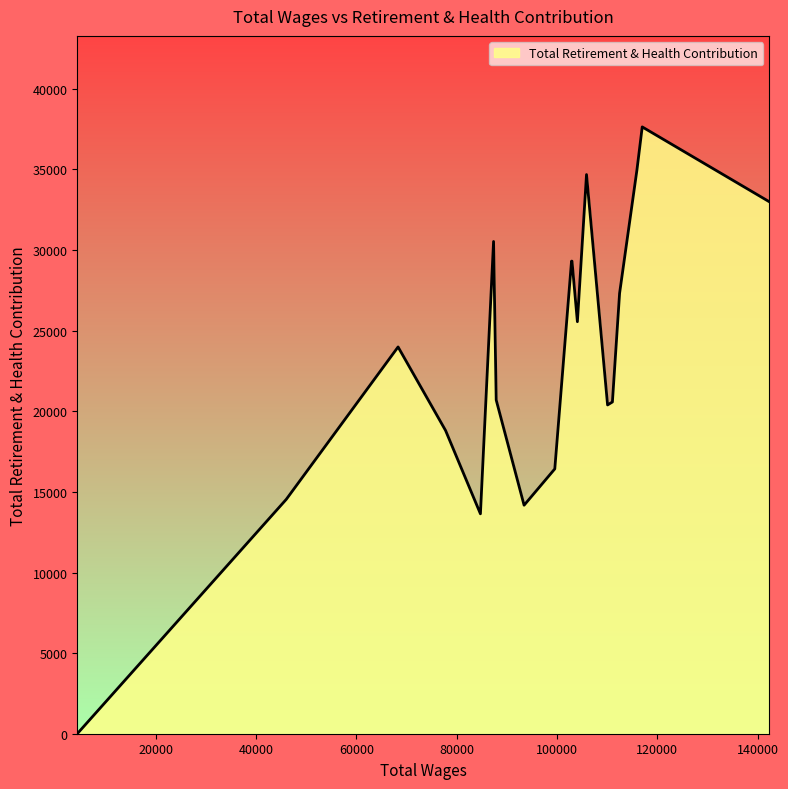

What is the difference between the maximum and minimum values?

37641